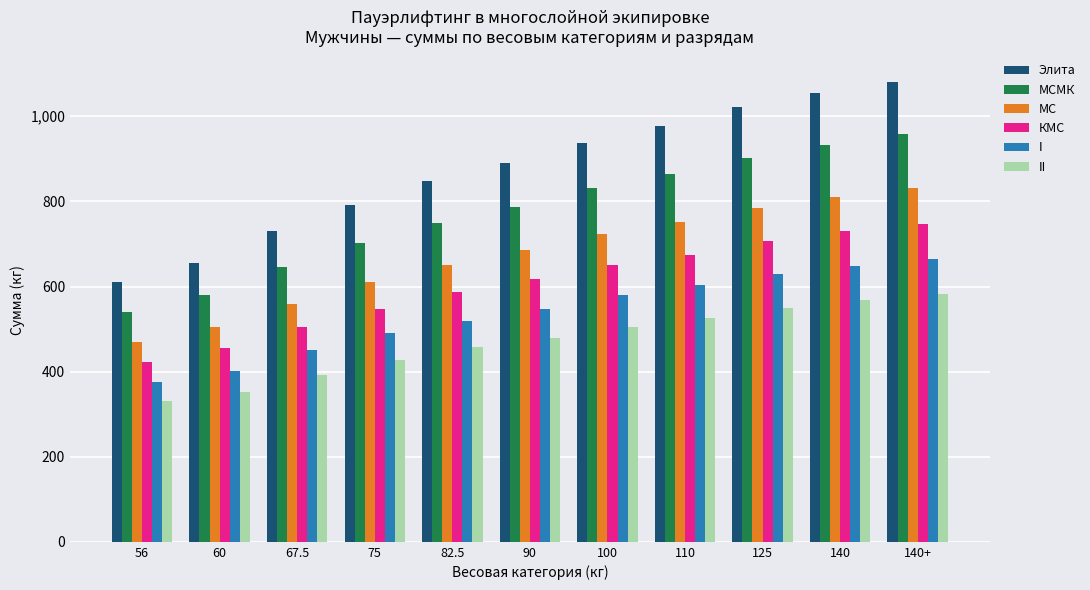

At which category does the chart reach its minimum across all series?

56